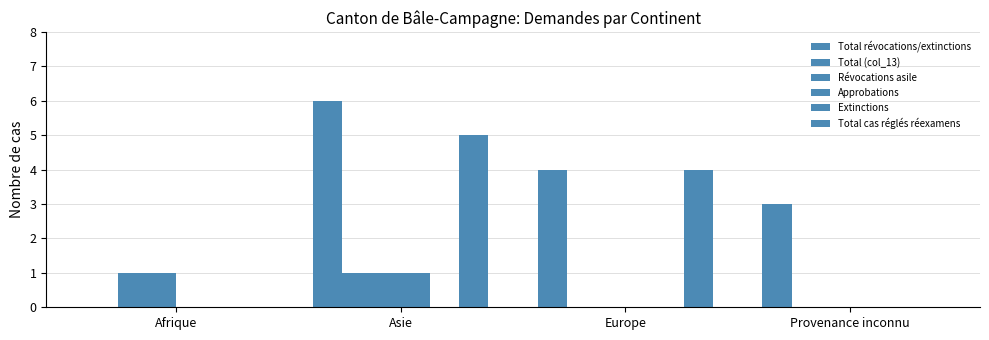

True or false: Total (col_13) has a value of -1 at Provenance inconnu.

False